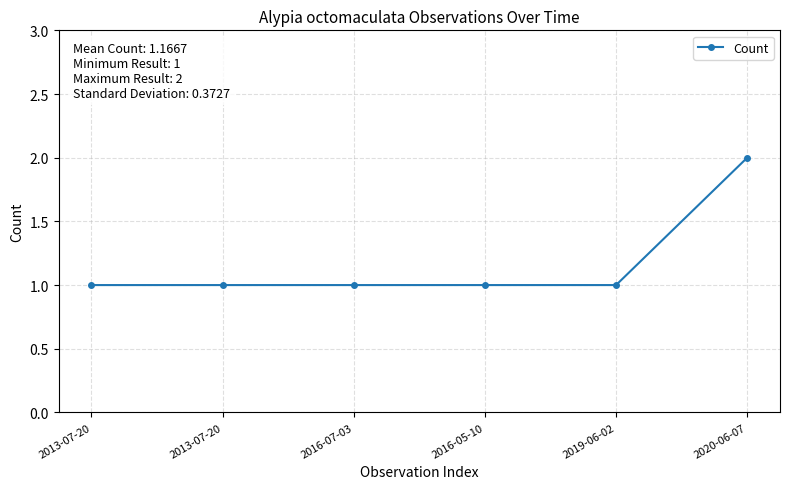

How many values are between 1 and 2?

6